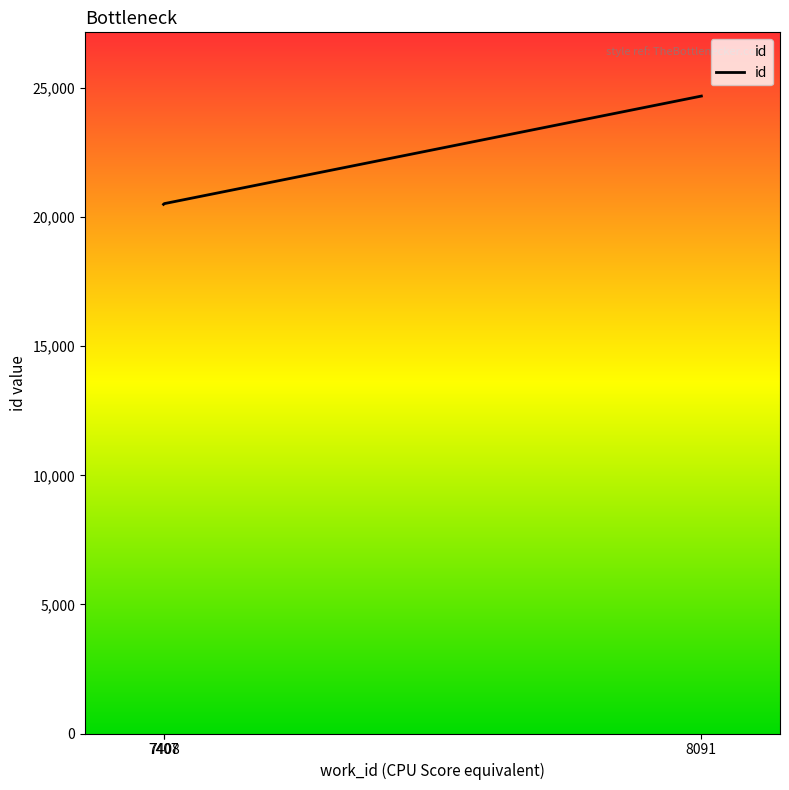

What is the sum of all values?

65719